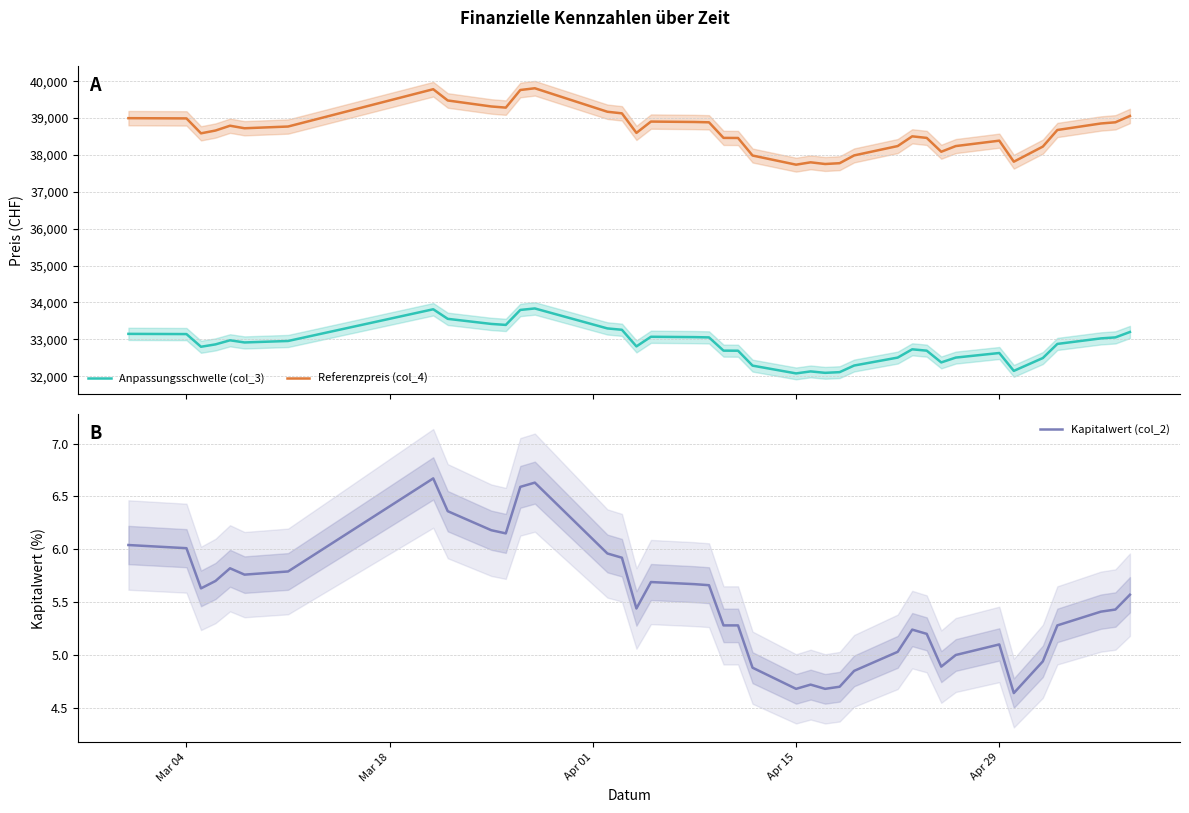

At how many categories does at least one series exceed 4037?

39